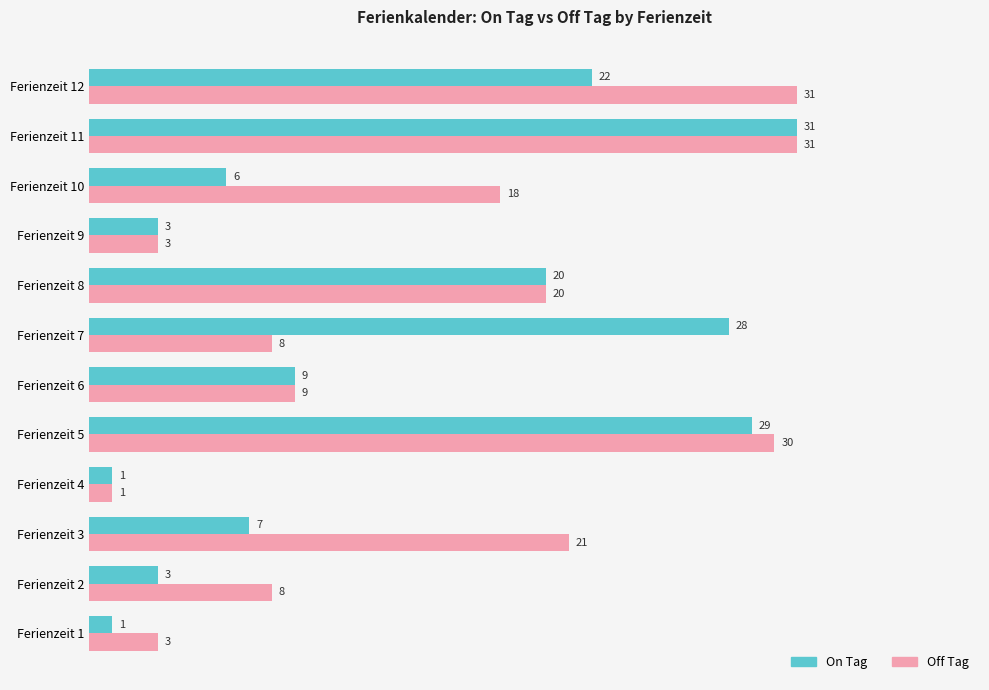

What is the difference between the second highest and minimum values in the Off Tag series?

30